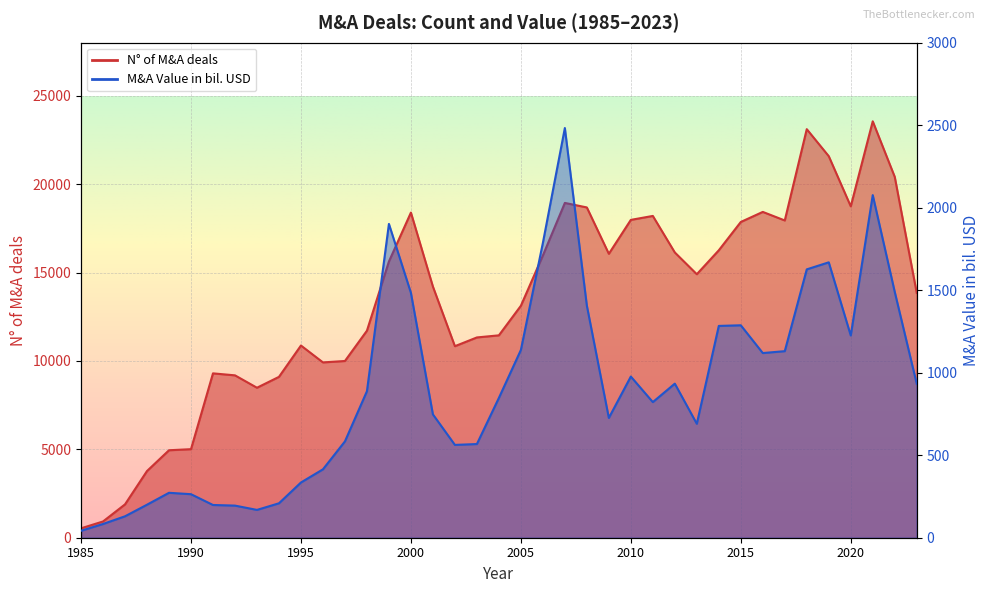

List the labels in order of N° of M&A deals value, largest first.

2021, 2018, 2019, 2022, 2007, 2020, 2008, 2016, 2000, 2011, 2010, 2017, 2015, 2014, 2012, 2009, 2006, 1999, 2013, 2001, 2023, 2005, 1998, 2004, 2003, 1995, 2002, 1997, 1996, 1991, 1992, 1994, 1993, 1990, 1989, 1988, 1987, 1986, 1985